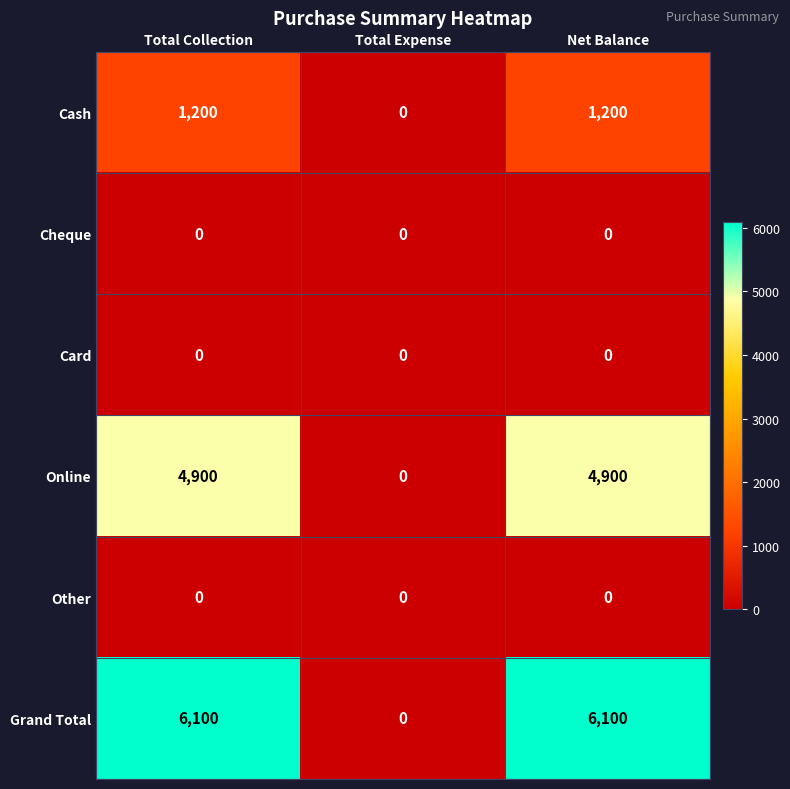

Reading left to right, transcribe all the data shown in this chart.

Cash: 1200	0	1200
Cheque: 0	0	0
Card: 0	0	0
Online: 4900	0	4900
Other: 0	0	0
Grand Total: 6100	0	6100